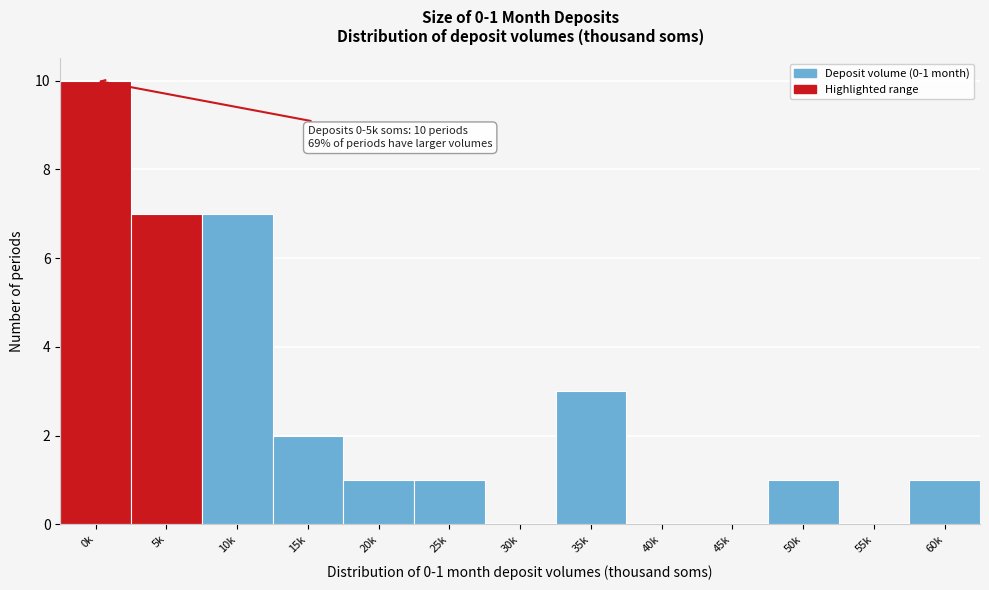

Reading left to right, transcribe all the data shown in this chart.

0k=10	5k=7	10k=7	15k=2	20k=1	25k=1	30k=0	35k=3	40k=0	45k=0	50k=1	55k=0	60k=1